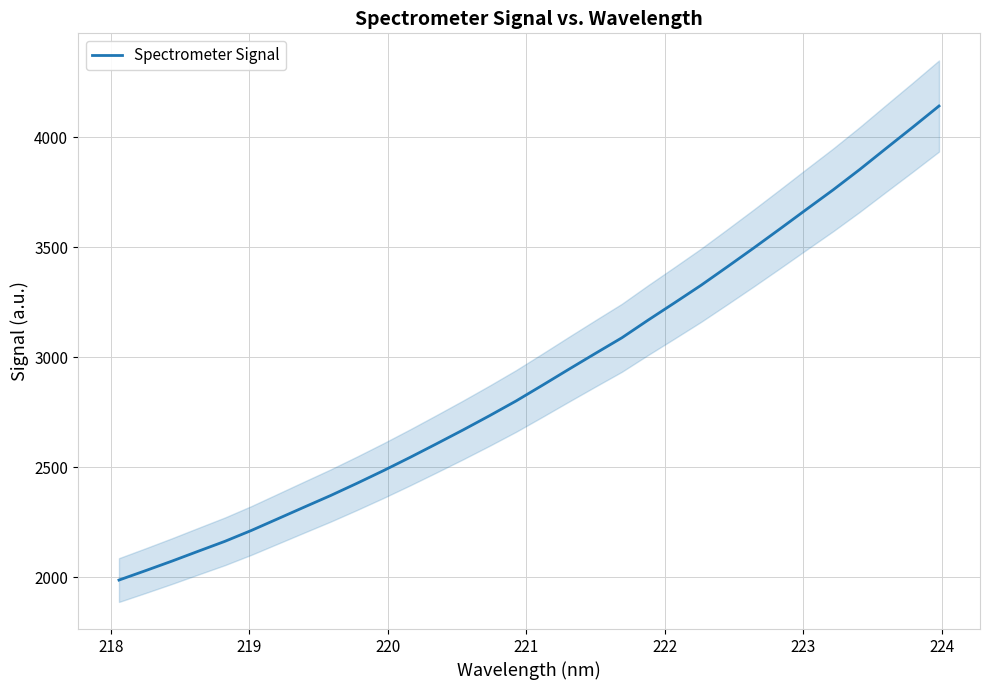

What is the lowest value of the Spectrometer Signal series?

1988.2